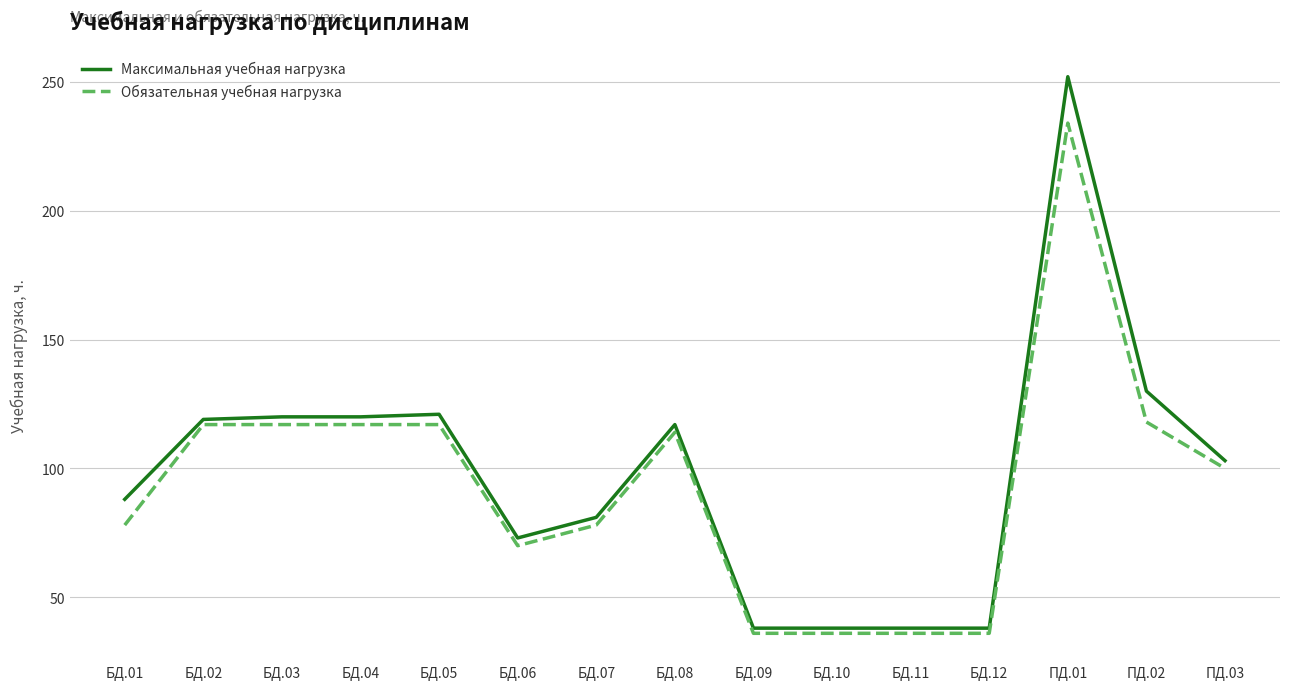

Rank the series by their maximum value, from lowest to highest.

Обязательная учебная нагрузка, Максимальная учебная нагрузка